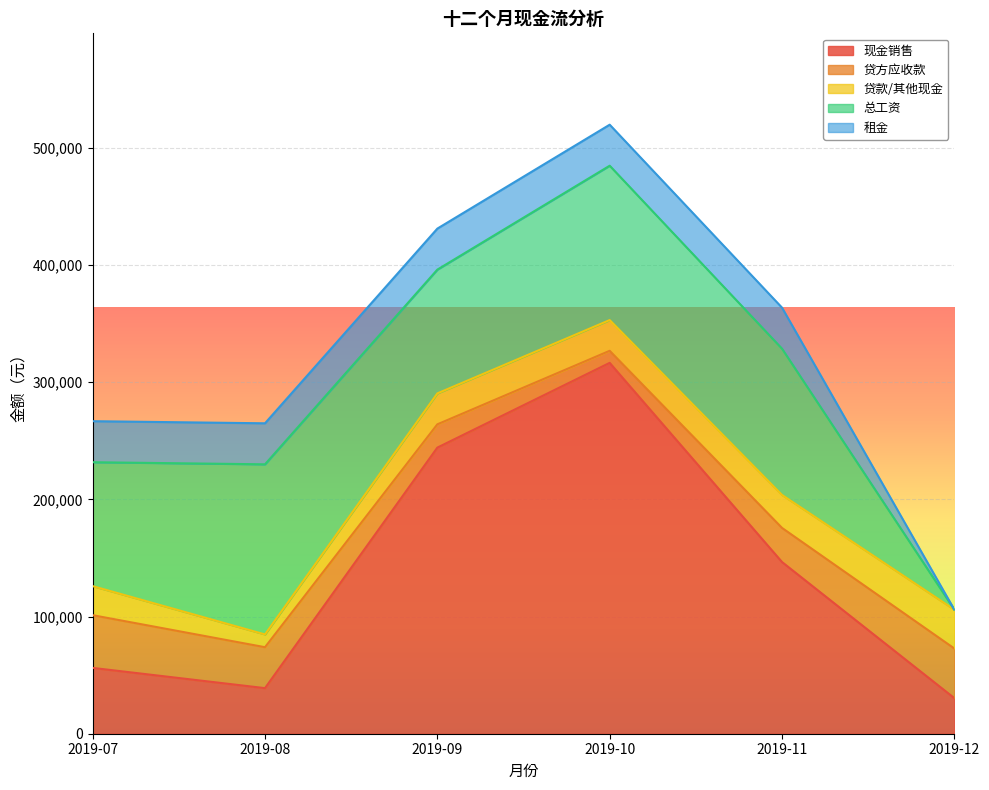

Which series has the widest spread of values?

现金销售